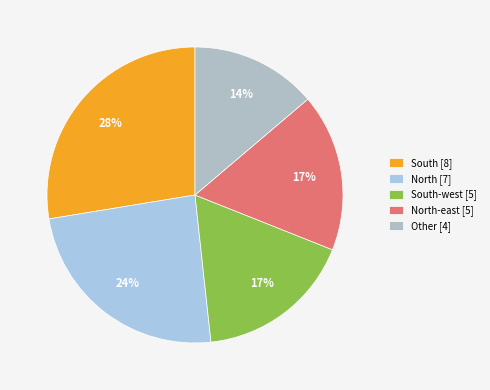

What percentage is the South [8] slice, to the nearest percent?

28%